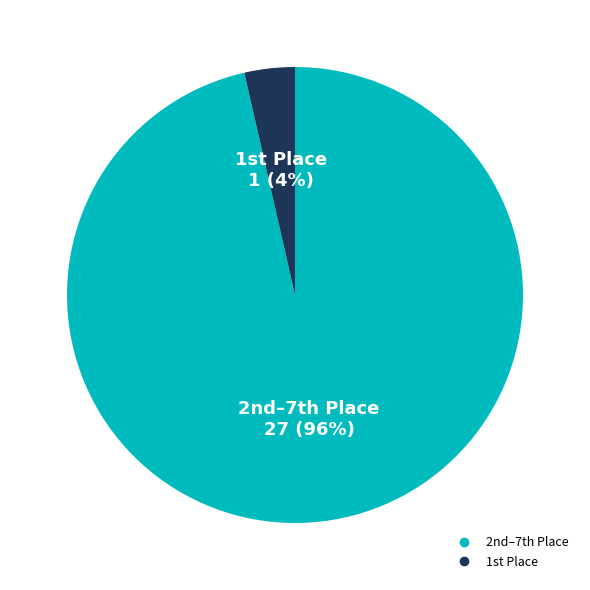

Is there a majority slice in this chart?

Yes